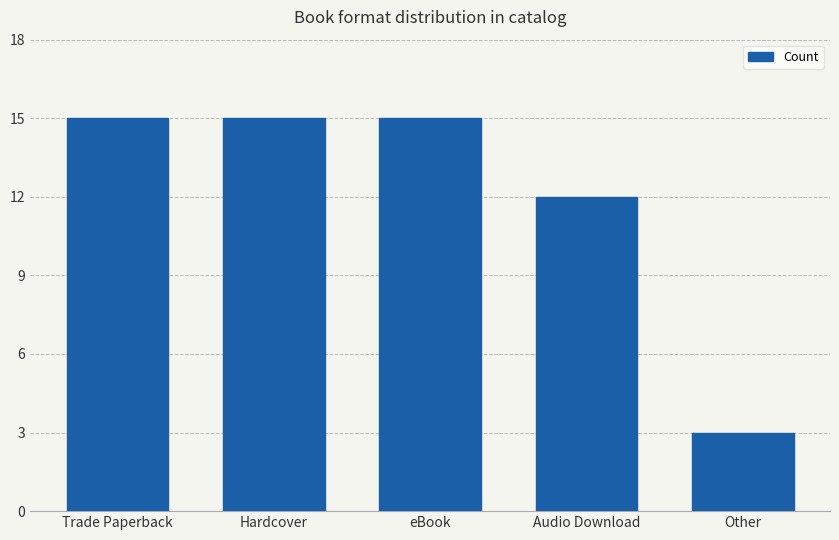

Between Hardcover and Other, which is larger?

Hardcover